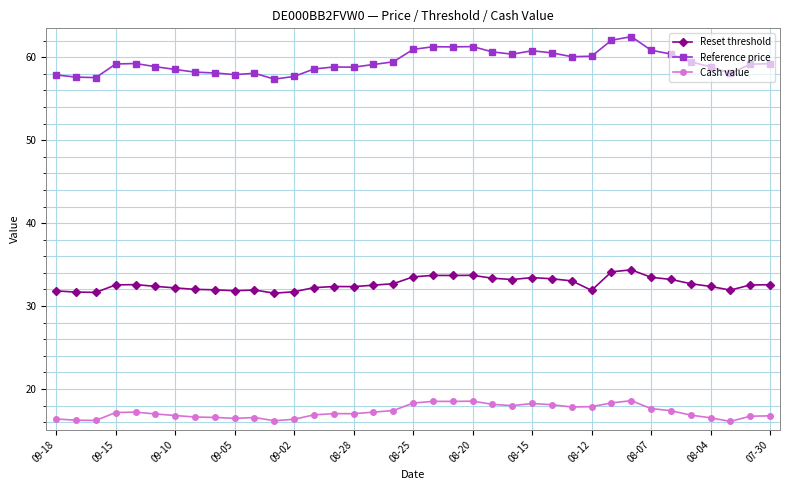

List the series in order of their overall mean, highest first.

Reference price, Reset threshold, Cash value